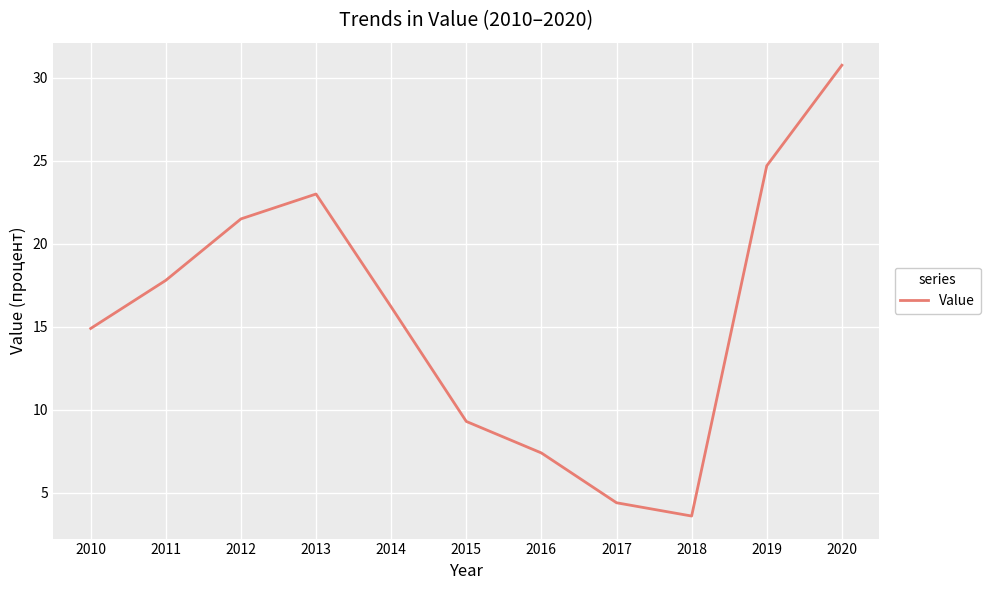

What is the sum of the values at 2018 and 2017?

8.0